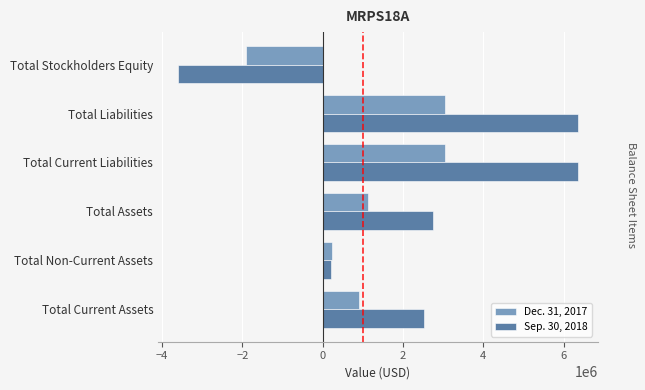

How many values in Sep. 30, 2018 are above zero?

5